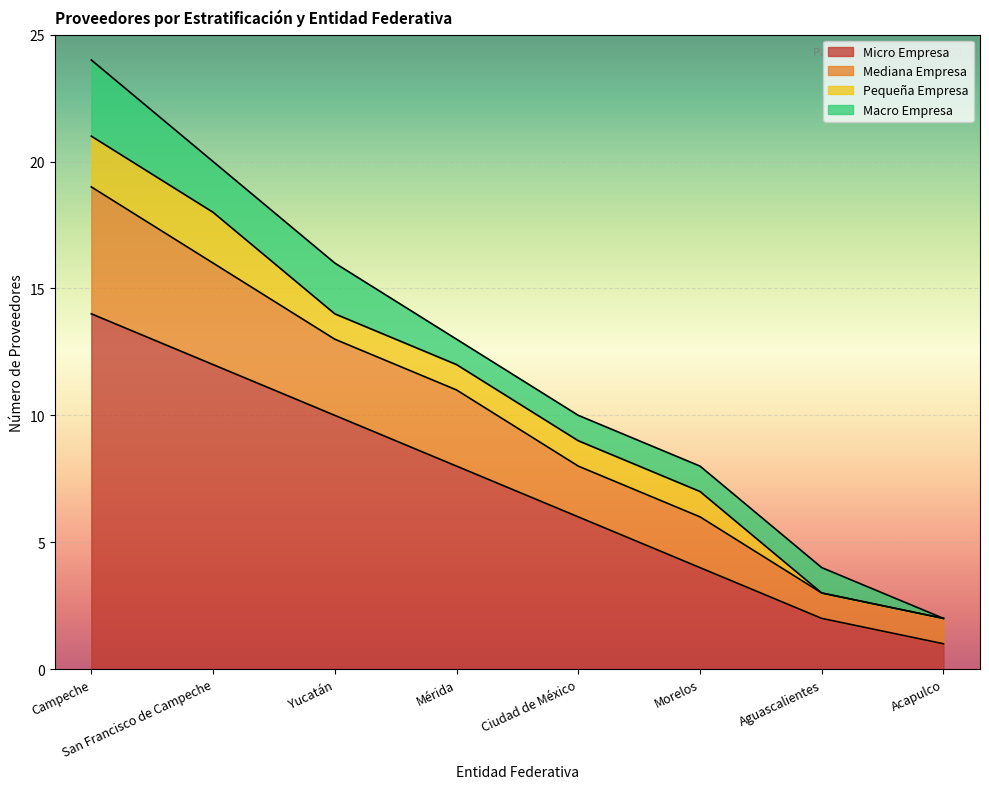

Which category has the highest value in the Micro Empresa series?

Campeche